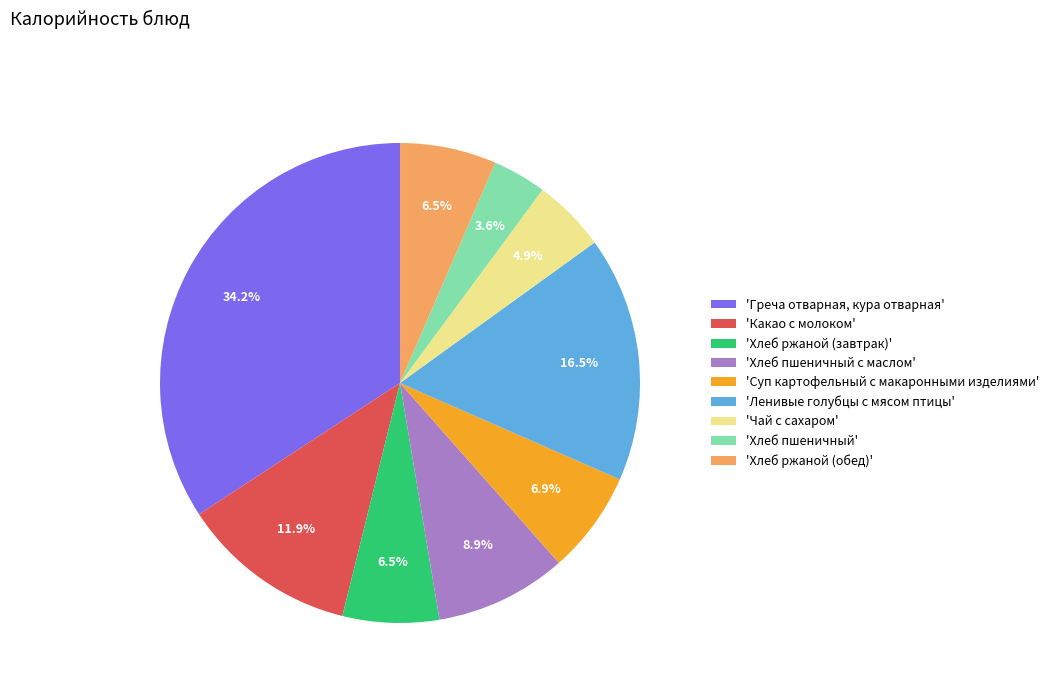

Does 'Хлеб пшеничный' represent more than half of the total?

No